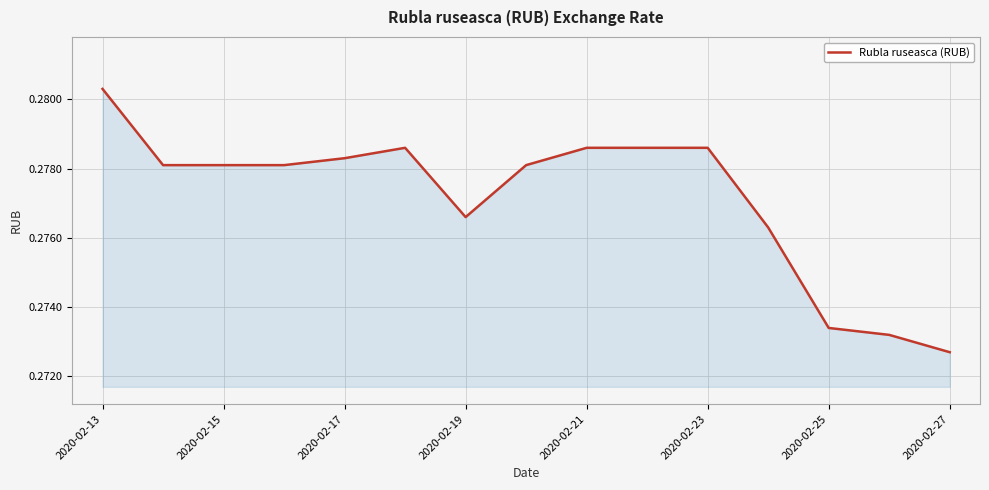

How many lines are shown in the chart?

1